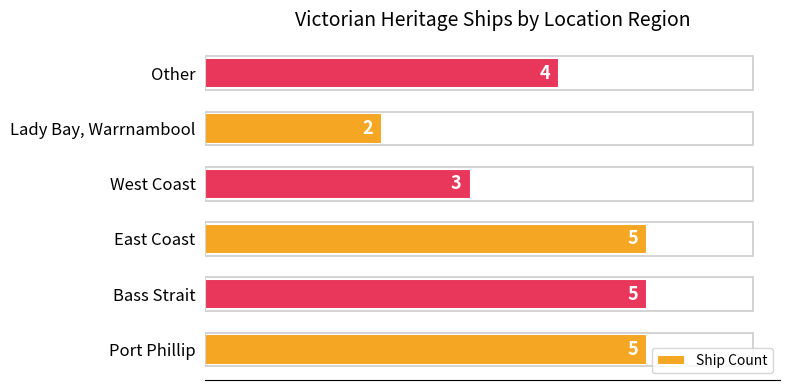

Reading bottom to top, transcribe all the data shown in this chart.

Port Phillip=5	Bass Strait=5	East Coast=5	West Coast=3	Lady Bay, Warrnambool=2	Other=4